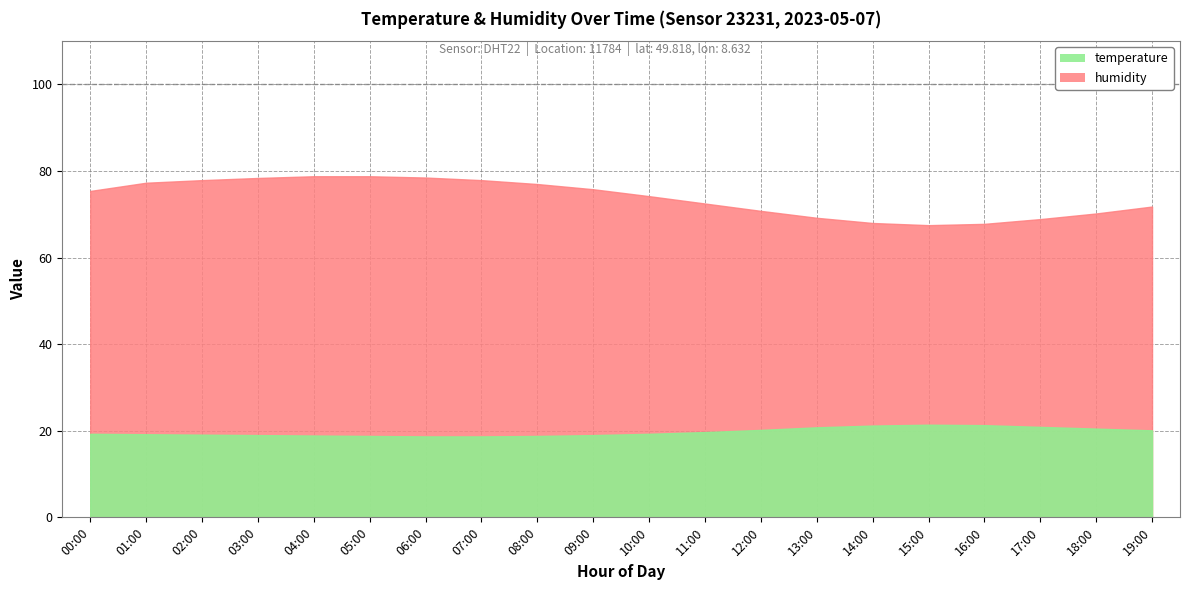

Does the chart display data point markers on the line(s)?

No